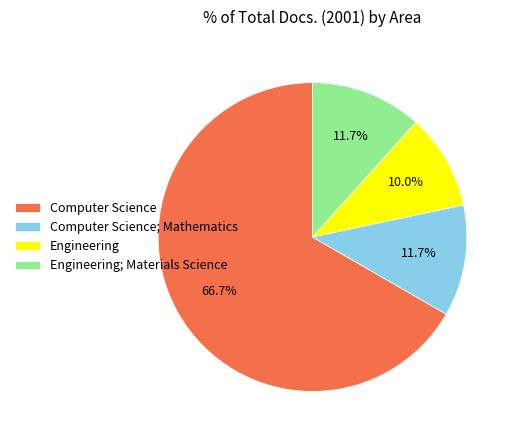

Between Computer Science; Mathematics and Computer Science, which is larger?

Computer Science